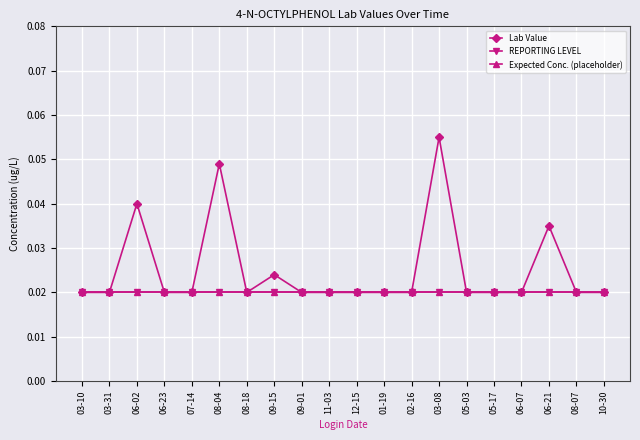

The value of REPORTING LEVEL at 08-04 is 0.0. True or false?

False